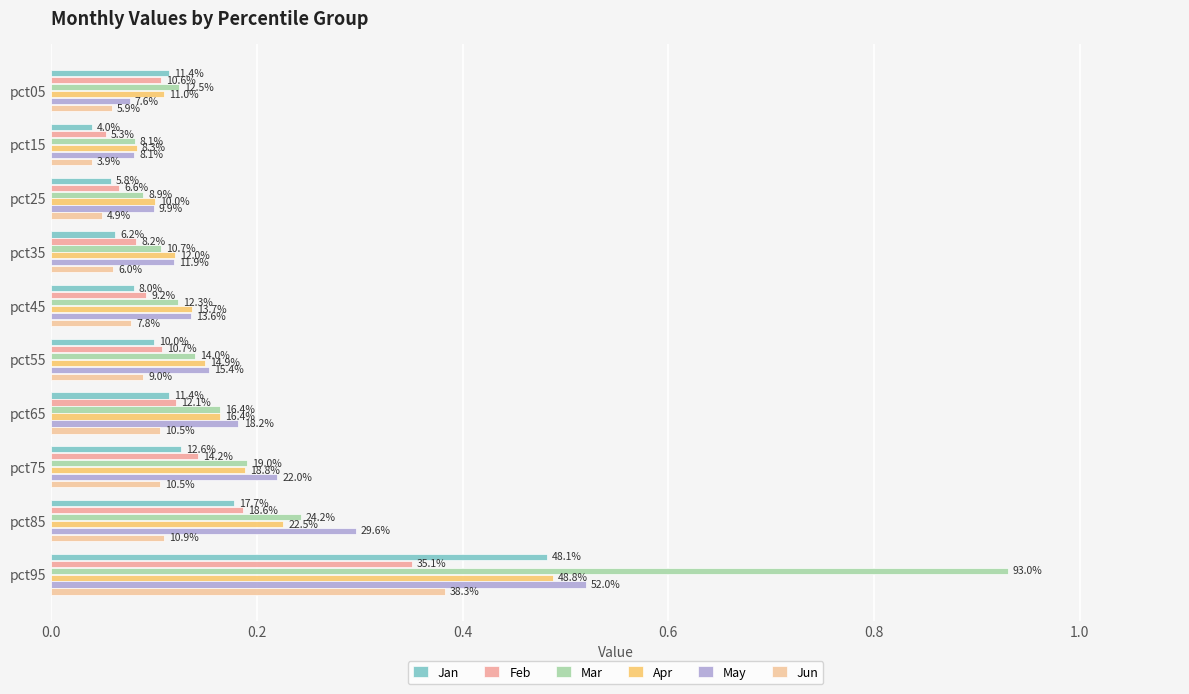

What are all the series names shown in the legend?

Jan, Feb, Mar, Apr, May, Jun